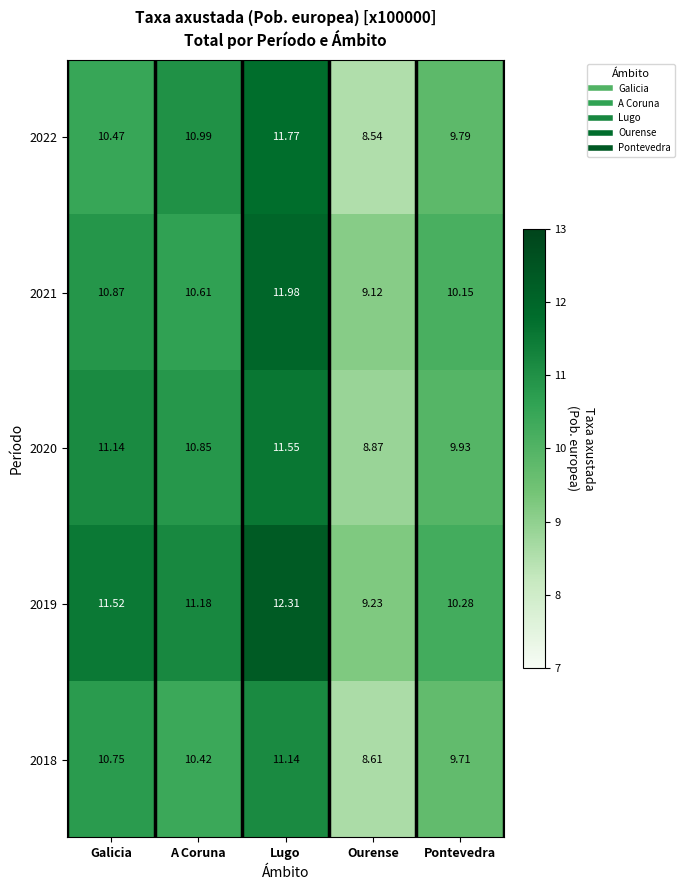

At which label does 2022 reach its peak?

Lugo